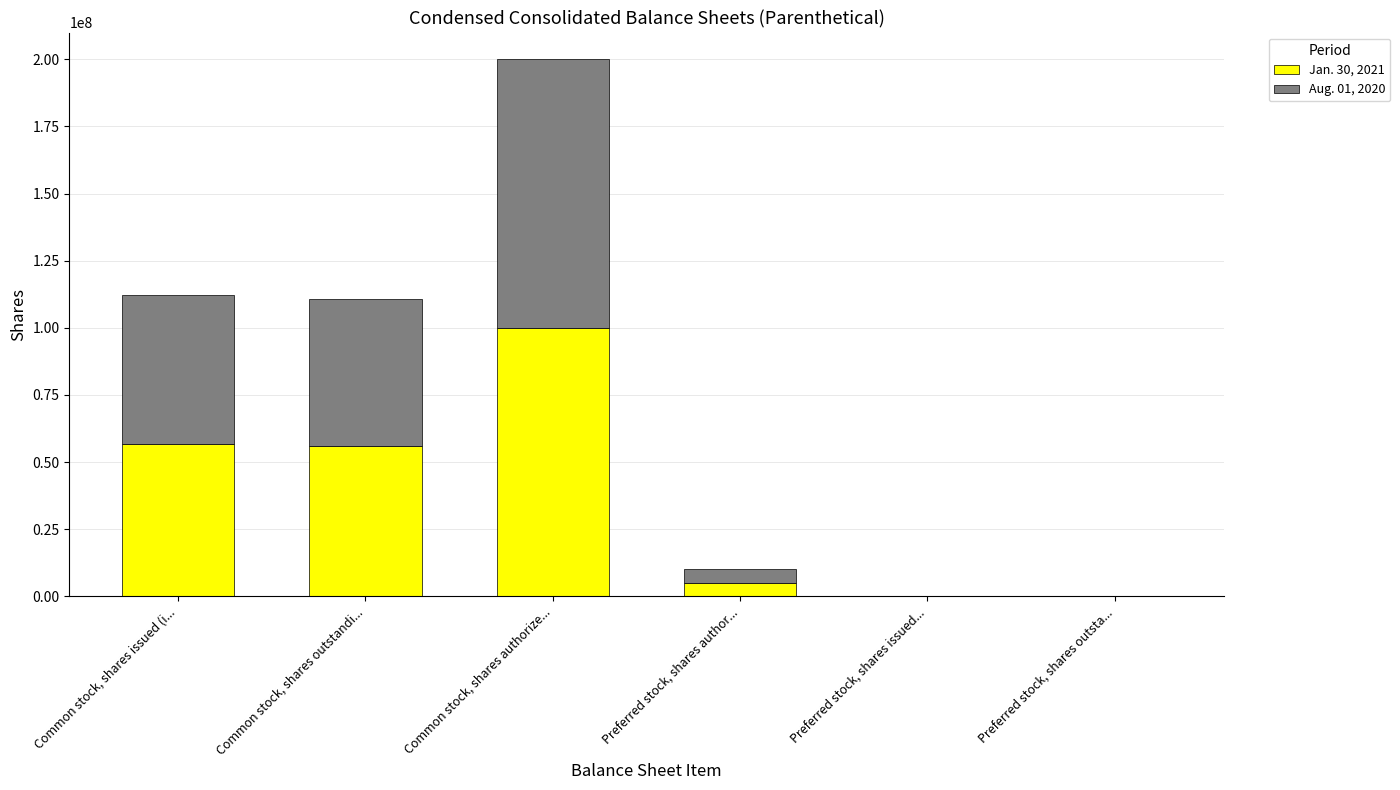

At which label does Jan. 30, 2021 reach its peak?

Common stock, shares authorize...